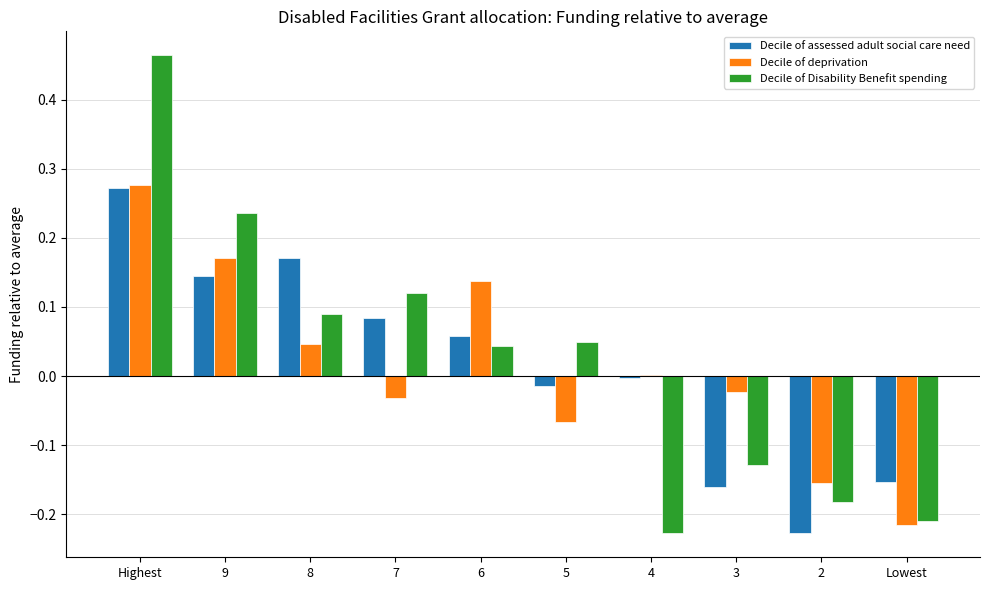

Which series has the largest range (max minus min)?

Decile of Disability Benefit spending